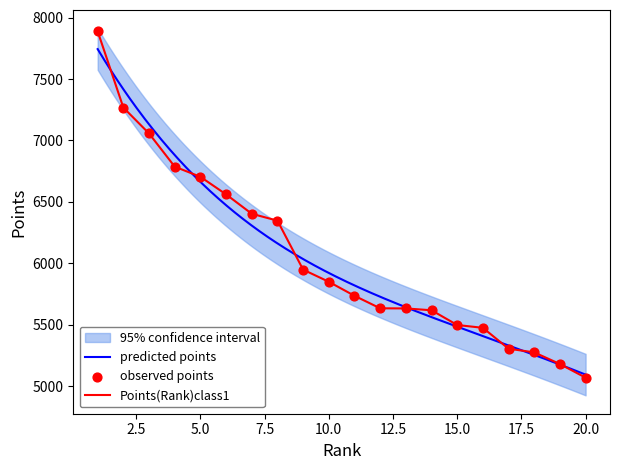

What is the change in value from 9 to 18?

-674